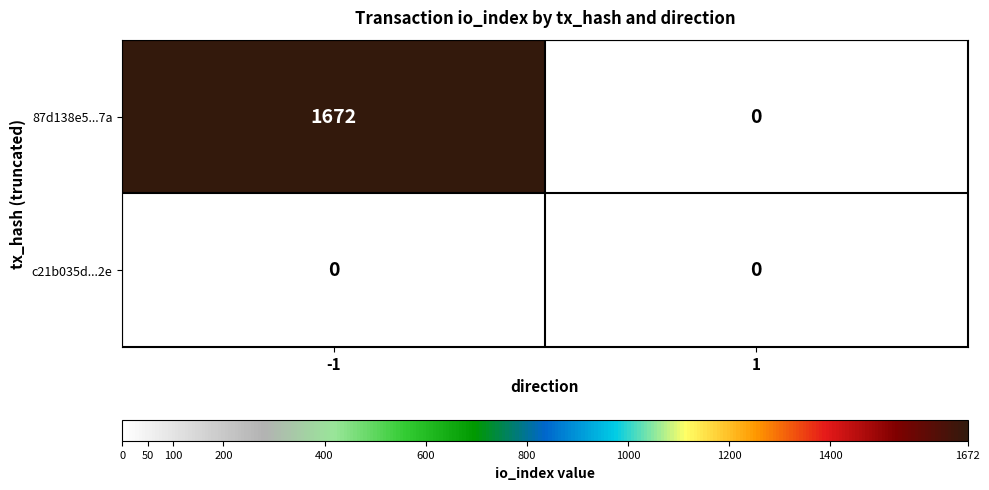

Which series has the widest spread of values?

87d138e5...7a